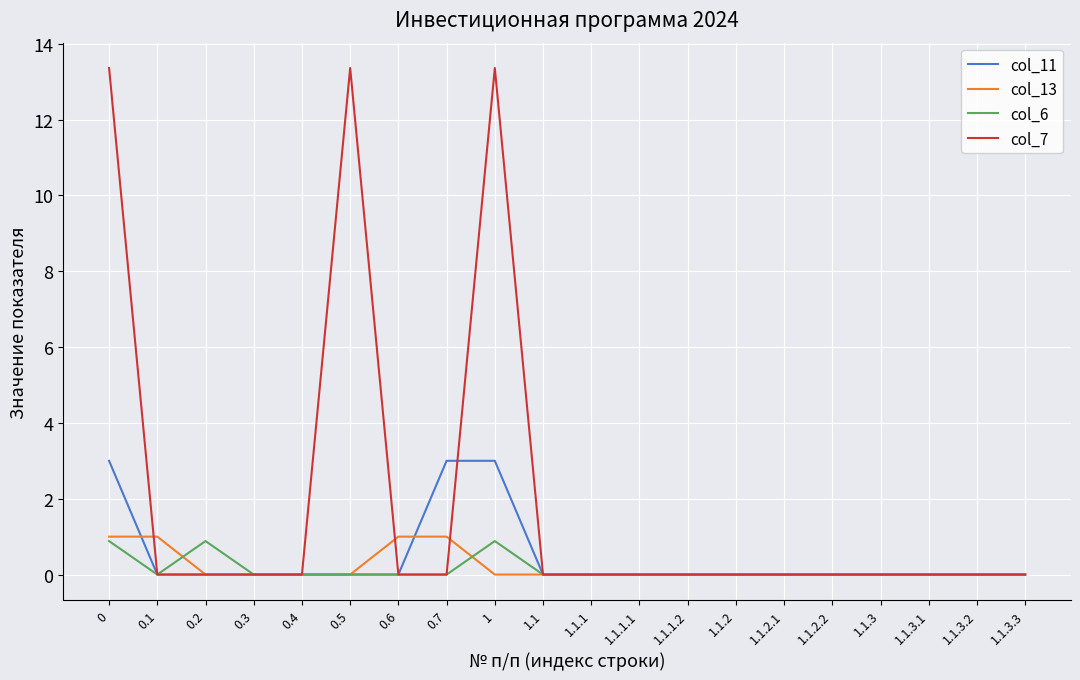

Reading right to left, what are all the values shown in this chart?

col_11: 1.1.3.3=0.0	1.1.3.2=0.0	1.1.3.1=0.0	1.1.3=0.0	1.1.2.2=0.0	1.1.2.1=0.0	1.1.2=0.0	1.1.1.2=0.0	1.1.1.1=0.0	1.1.1=0.0	1.1=0.0	1=3.0	0.7=3.0	0.6=0.0	0.5=0.0	0.4=0.0	0.3=0.0	0.2=0.0	0.1=0.0	0=3.0
col_13: 1.1.3.3=0.0	1.1.3.2=0.0	1.1.3.1=0.0	1.1.3=0.0	1.1.2.2=0.0	1.1.2.1=0.0	1.1.2=0.0	1.1.1.2=0.0	1.1.1.1=0.0	1.1.1=0.0	1.1=0.0	1=0.0	0.7=1.0	0.6=1.0	0.5=0.0	0.4=0.0	0.3=0.0	0.2=0.0	0.1=1.0	0=1.0
col_6: 1.1.3.3=0.0	1.1.3.2=0.0	1.1.3.1=0.0	1.1.3=0.0	1.1.2.2=0.0	1.1.2.1=0.0	1.1.2=0.0	1.1.1.2=0.0	1.1.1.1=0.0	1.1.1=0.0	1.1=0.0	1=0.9	0.7=0.0	0.6=0.0	0.5=0.0	0.4=0.0	0.3=0.0	0.2=0.9	0.1=0.0	0=0.9
col_7: 1.1.3.3=0.0	1.1.3.2=0.0	1.1.3.1=0.0	1.1.3=0.0	1.1.2.2=0.0	1.1.2.1=0.0	1.1.2=0.0	1.1.1.2=0.0	1.1.1.1=0.0	1.1.1=0.0	1.1=0.0	1=13.4	0.7=0.0	0.6=0.0	0.5=13.4	0.4=0.0	0.3=0.0	0.2=0.0	0.1=0.0	0=13.4